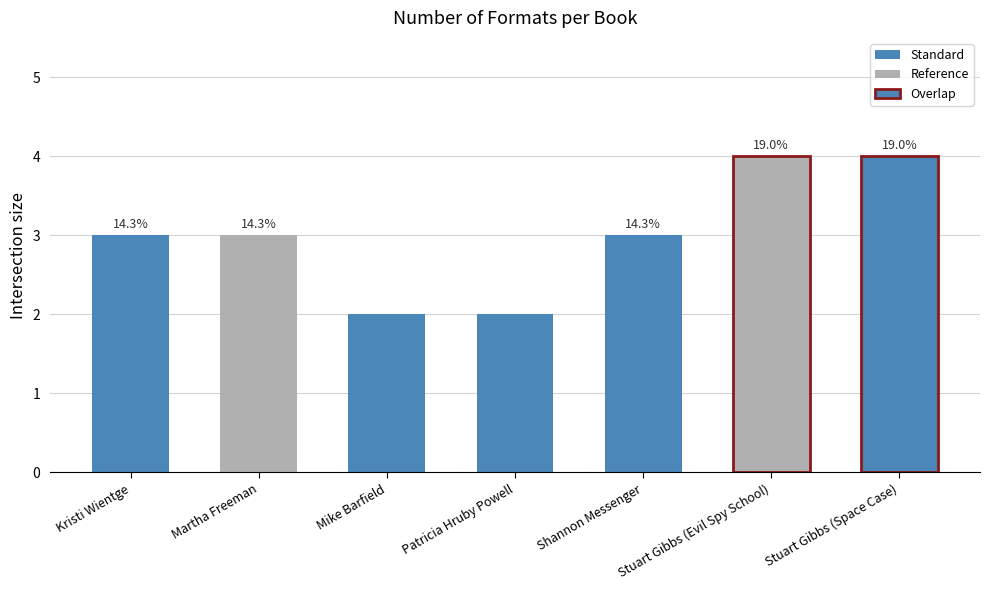

What is the label of the 4th bar from the left?

Patricia Hruby Powell